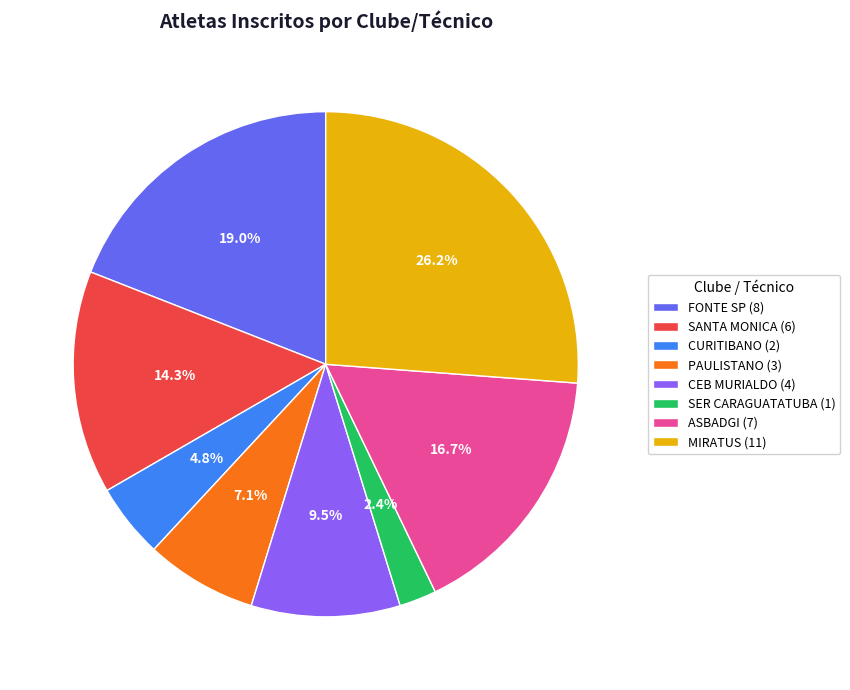

Combined, do CEB MURIALDO (4) and FONTE SP (8) account for over 50%?

No